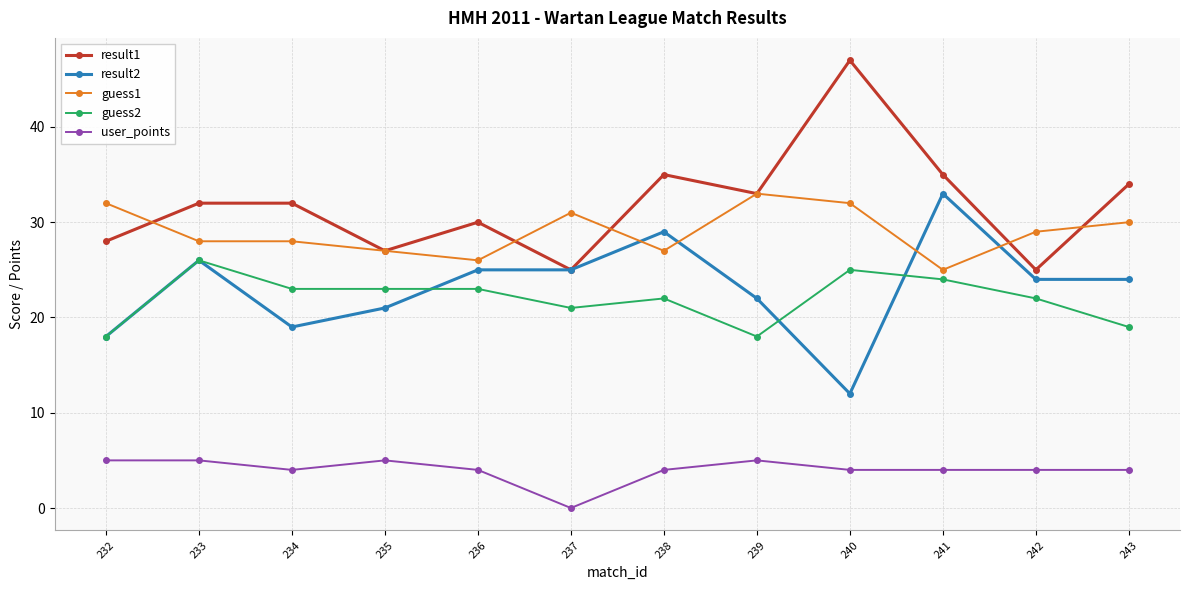

The value of guess1 at 239 is 54. True or false?

False